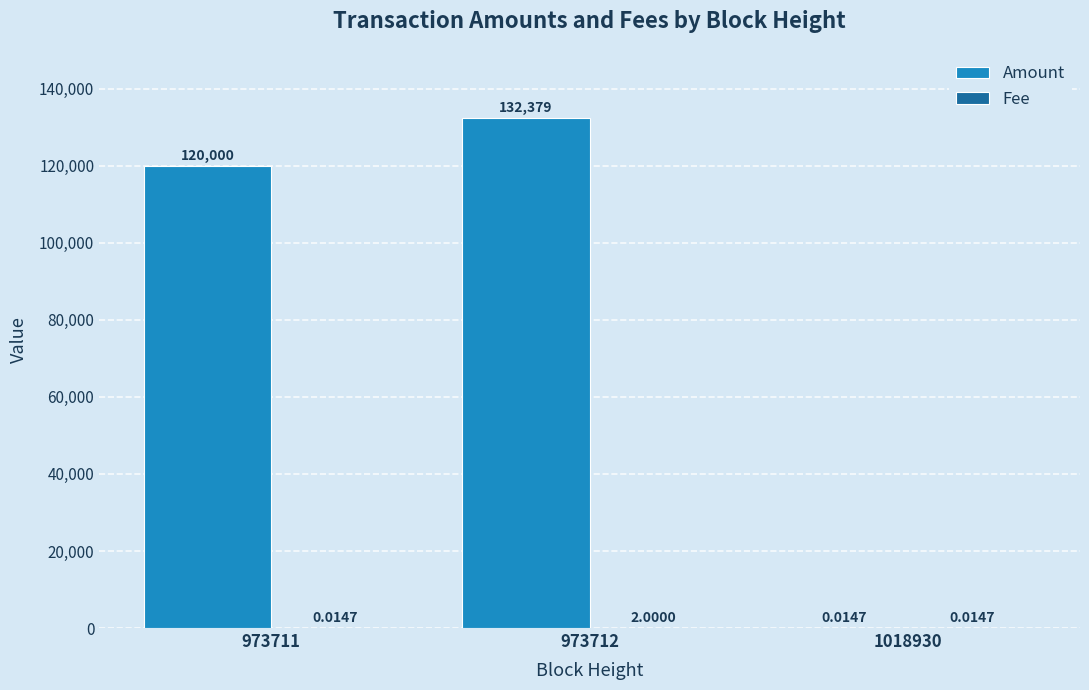

Which series has the largest total across all categories?

Amount